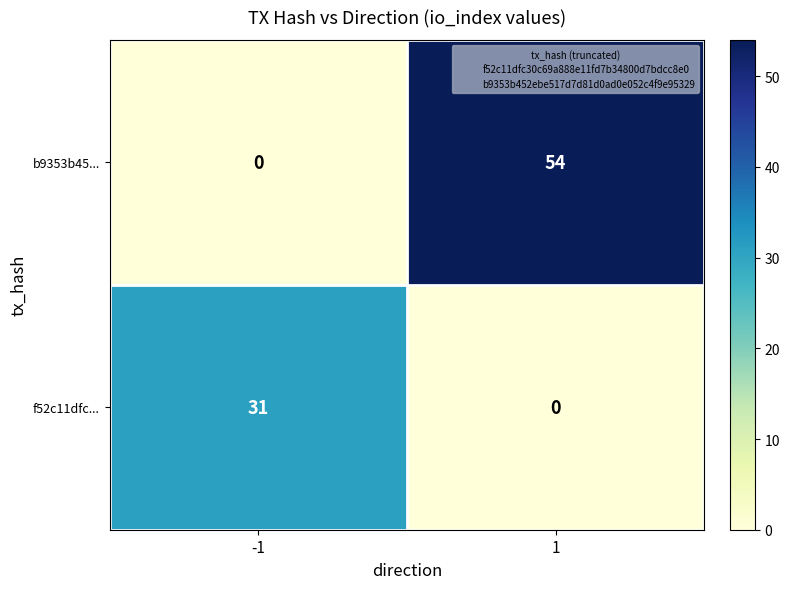

What is the sum of the f52c11dfc... values at 1 and -1?

31